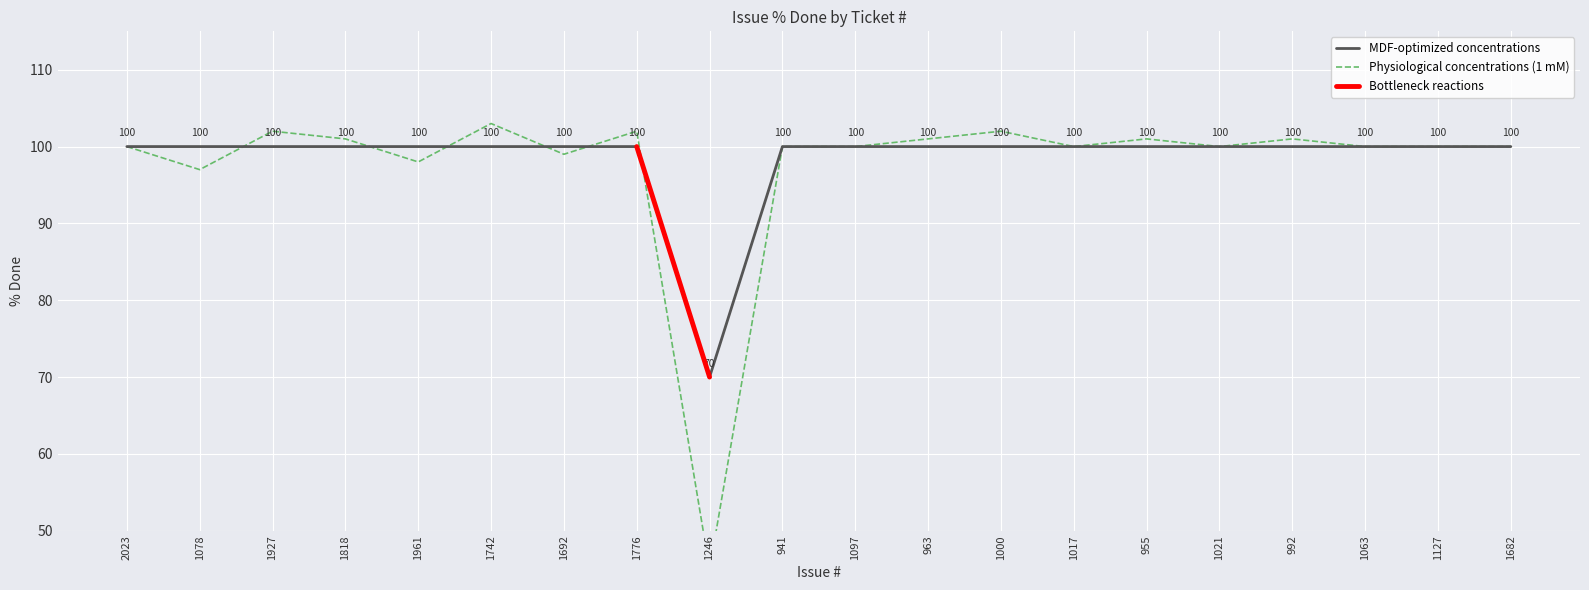

How many points are lower than both their immediate neighbors (excluding endpoints)?

1